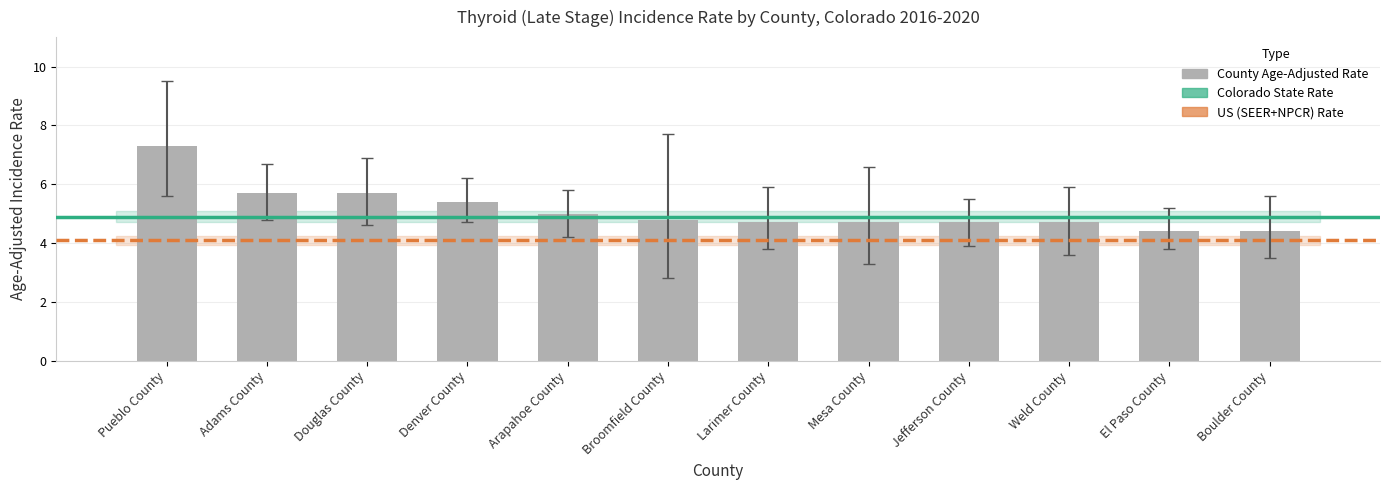

What is the maximum value shown in the chart?

7.3